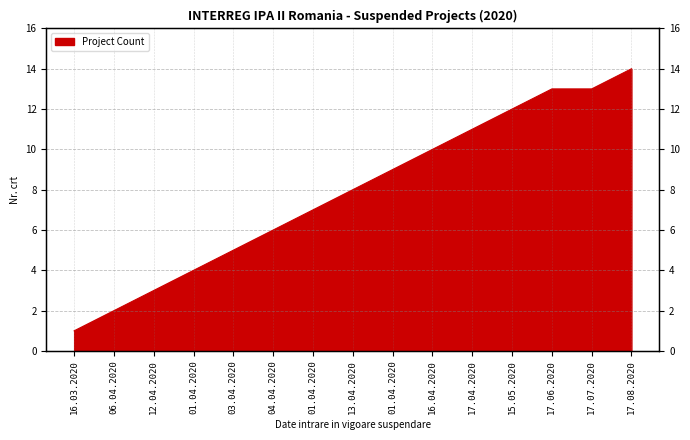

How many distinct data groups are displayed?

1